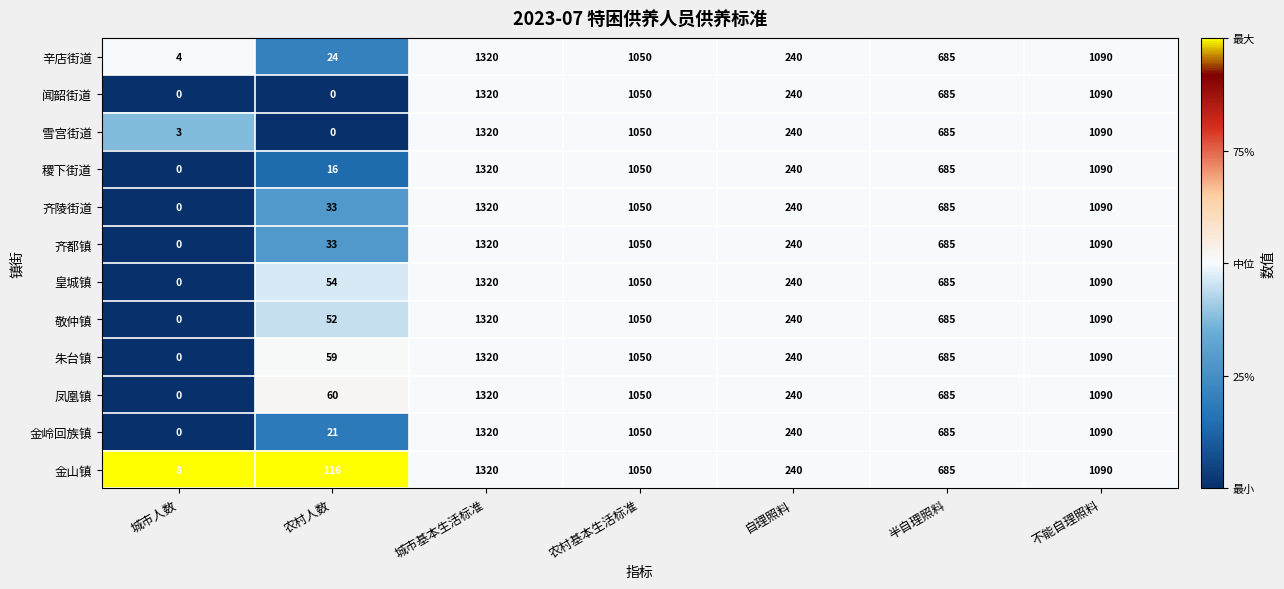

What is the greatest value displayed?

1320